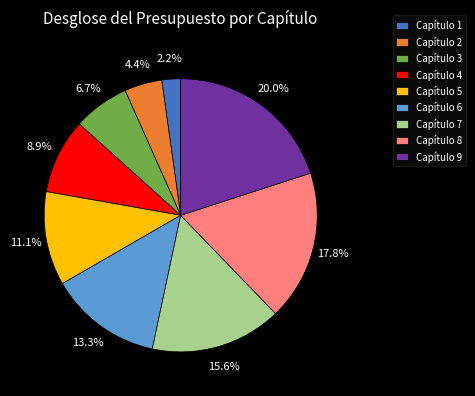

Is there any slice that represents more than half of the pie?

No